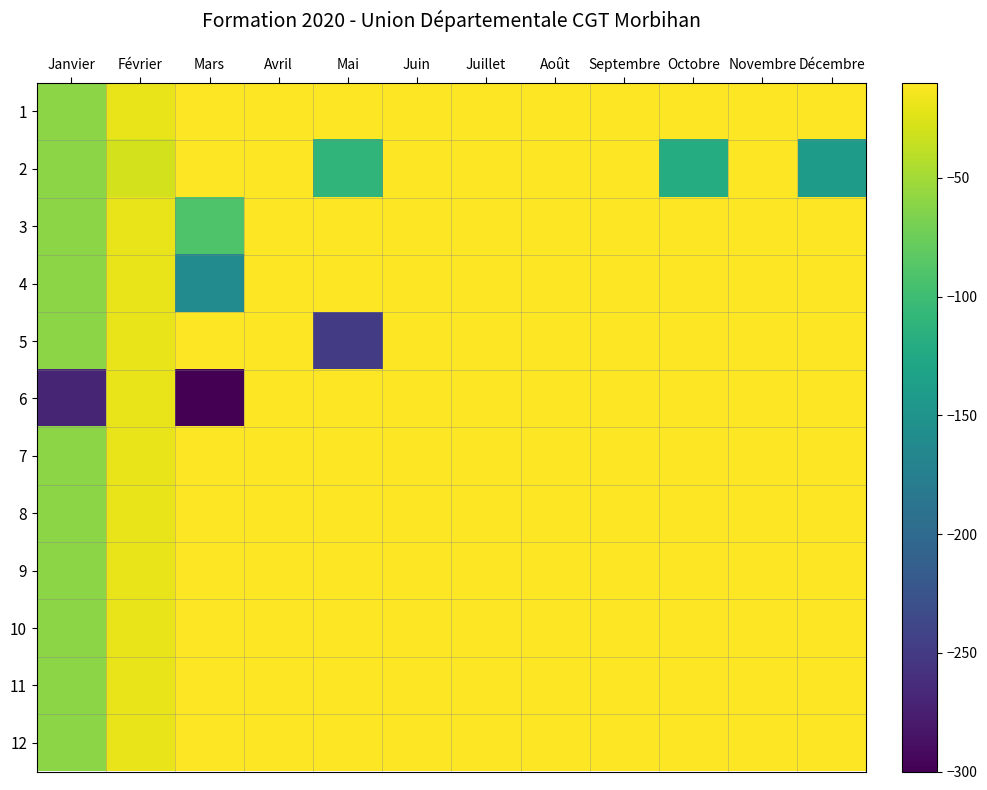

Which series has the largest range (max minus min)?

6